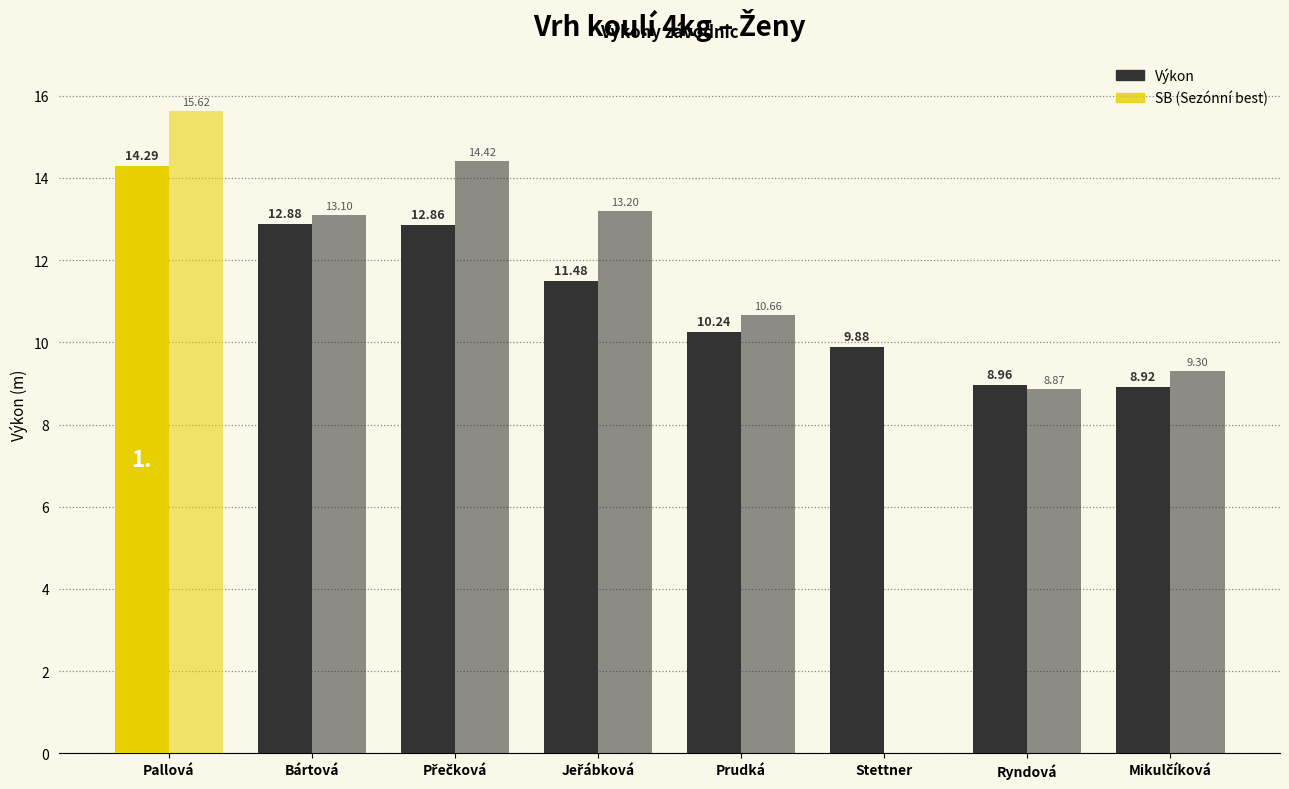

How many categories are shown in the chart?

8